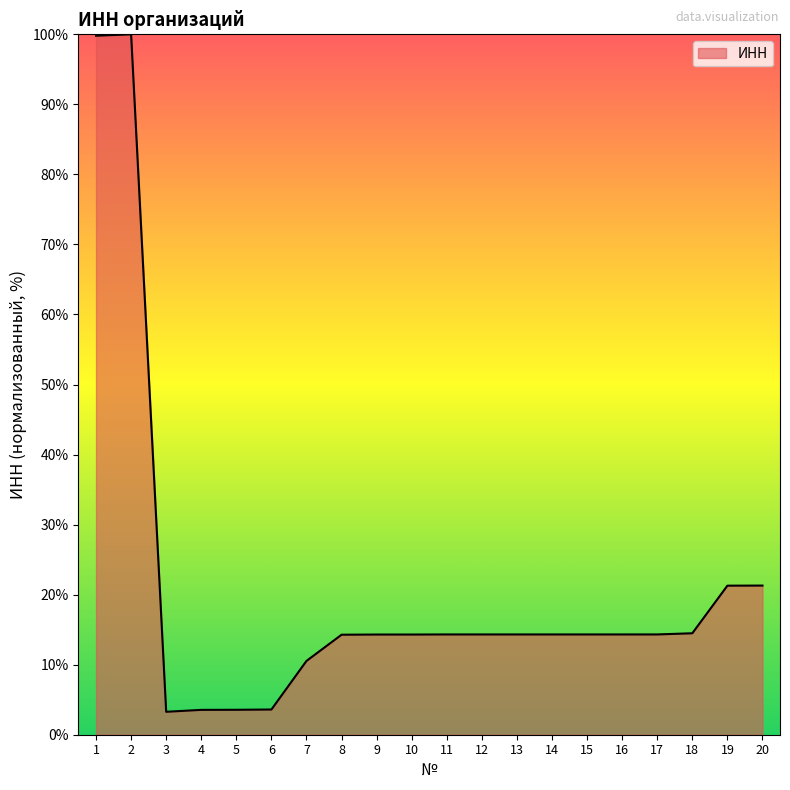

The chart shows a value of 14.5 at 18. True or false?

True